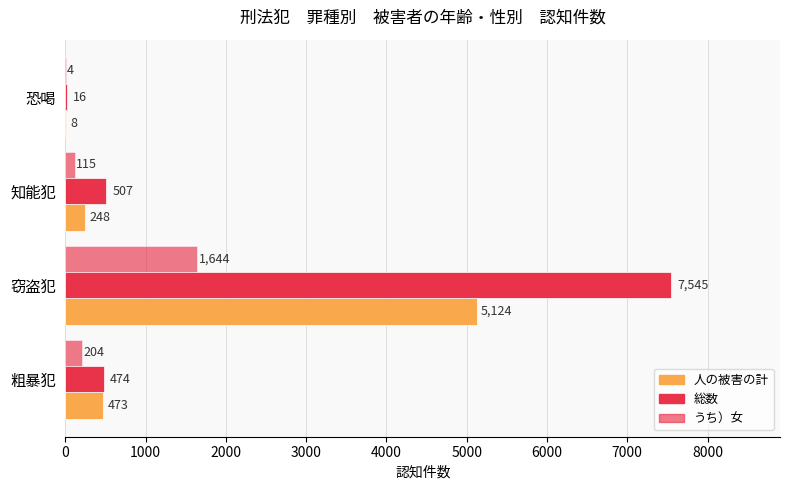

How many data points does each series have?

4